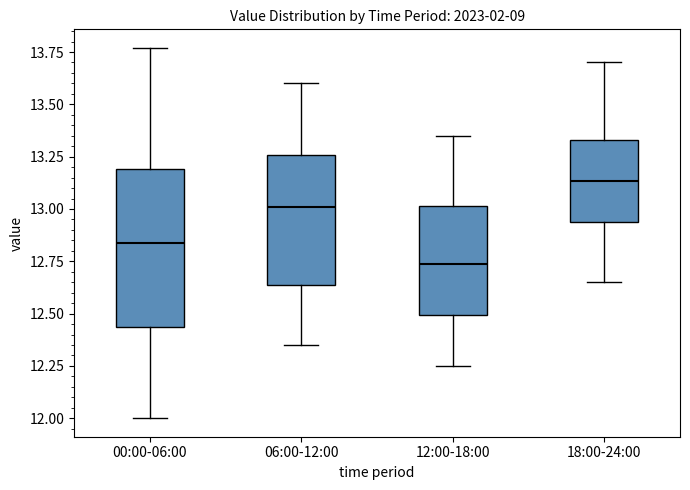

Which box has the highest median line?

18:00-24:00